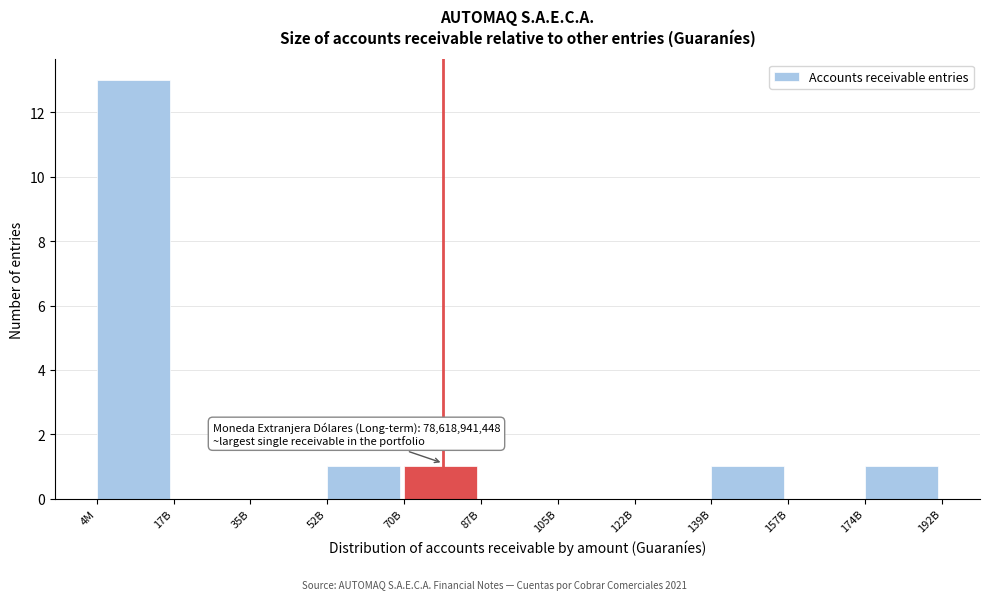

Reading right to left, extract all data points from this chart.

174B=1	157B=0	139B=1	122B=0	105B=0	87B=0	70B=1	52B=1	35B=0	17B=0	4M=13